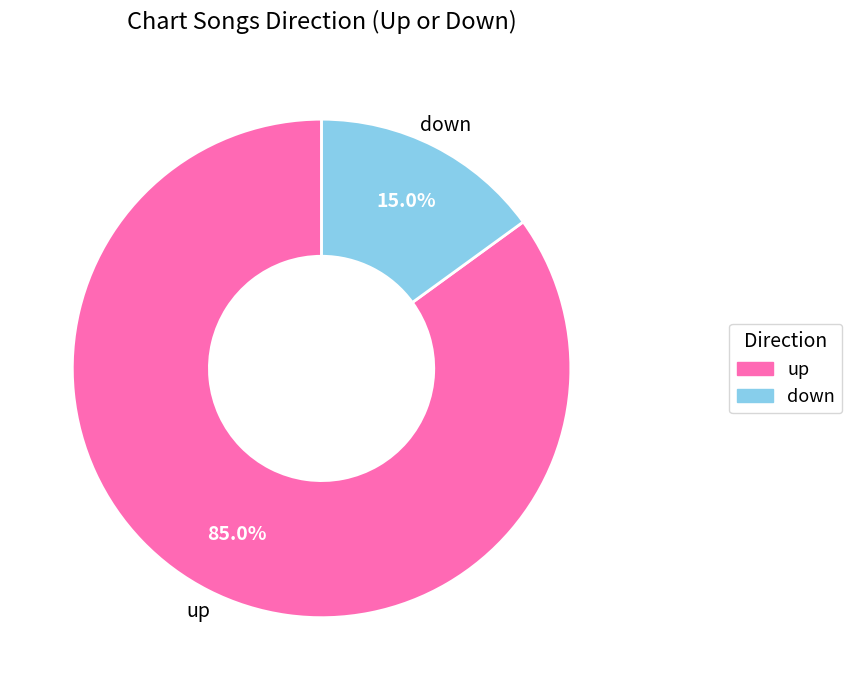

To the nearest percent, what portion does down represent?

15%